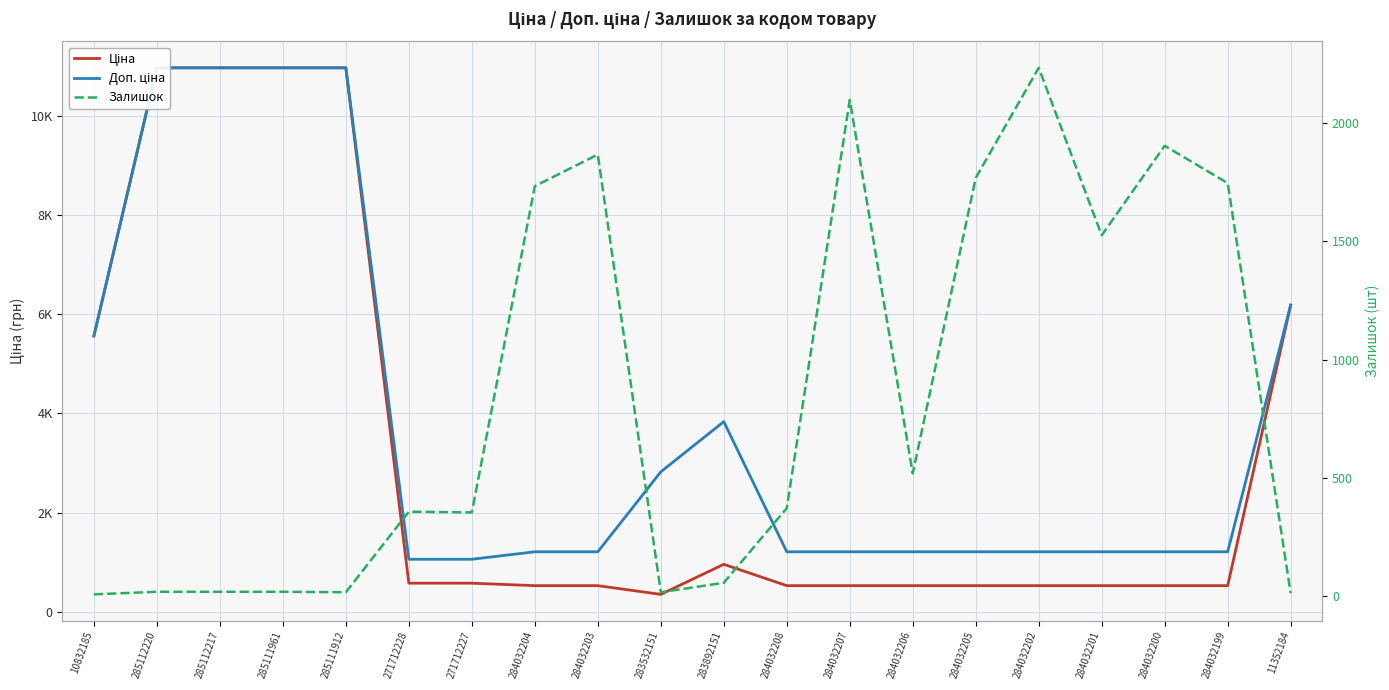

True or false: Ціна and Доп. ціна intersect in this chart.

False